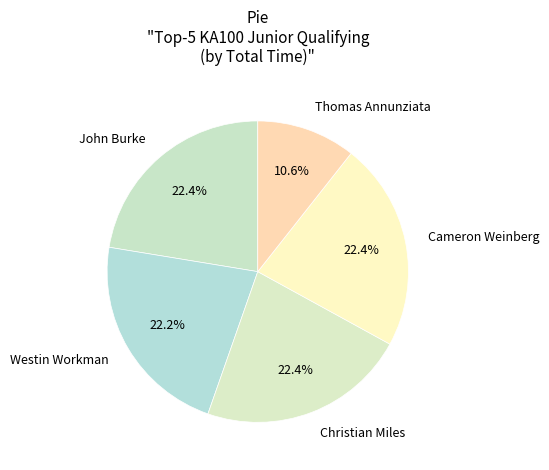

To the nearest percent, what is the difference between the largest and smallest slice percentages?

12%